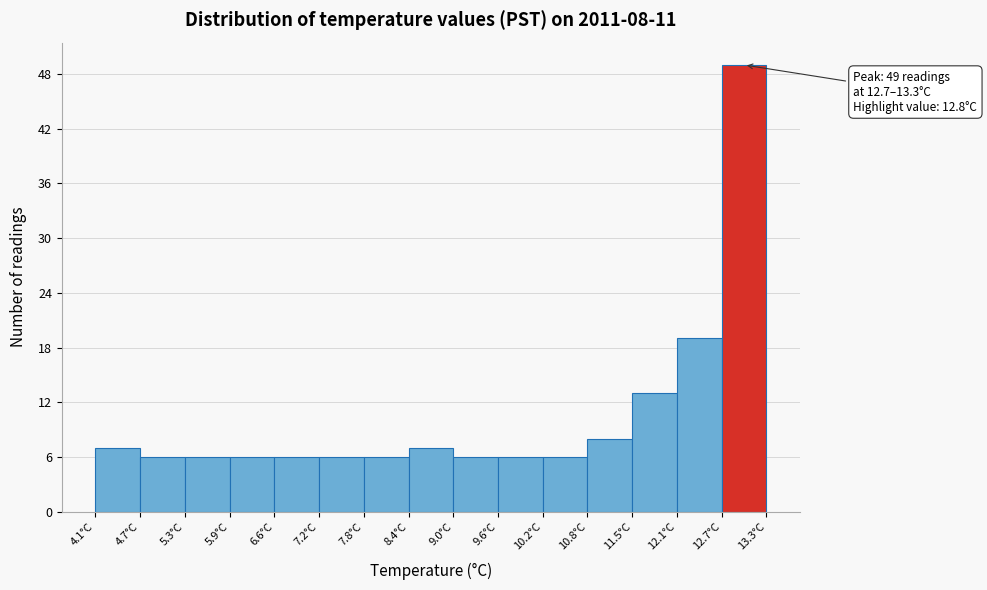

Over which range of the x-axis is the bar tallest?

12.7 to 13.3